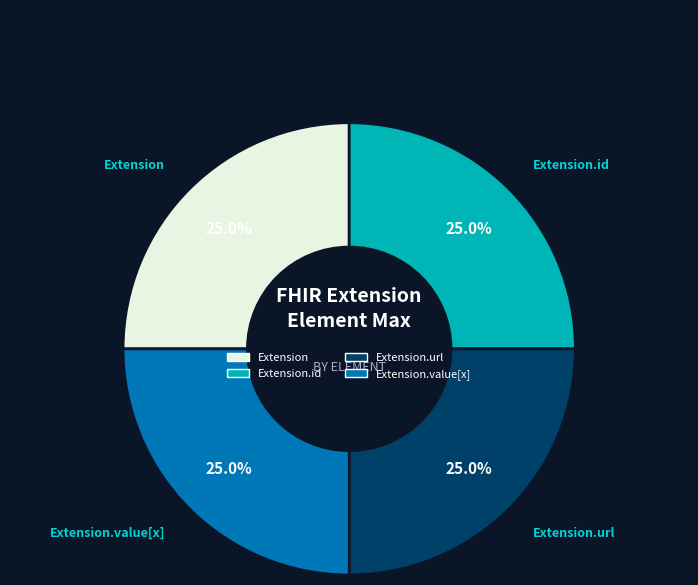

Is there any slice that represents more than half of the pie?

No